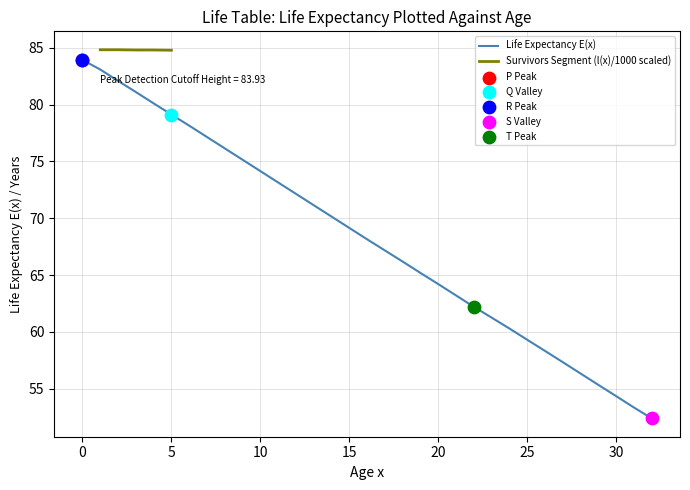

What is the ratio of the value at 3 to the value at 2?

1.0